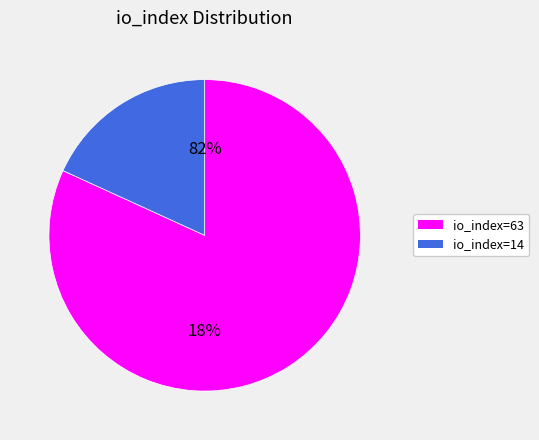

Which category has the smallest portion of the pie?

io_index=14